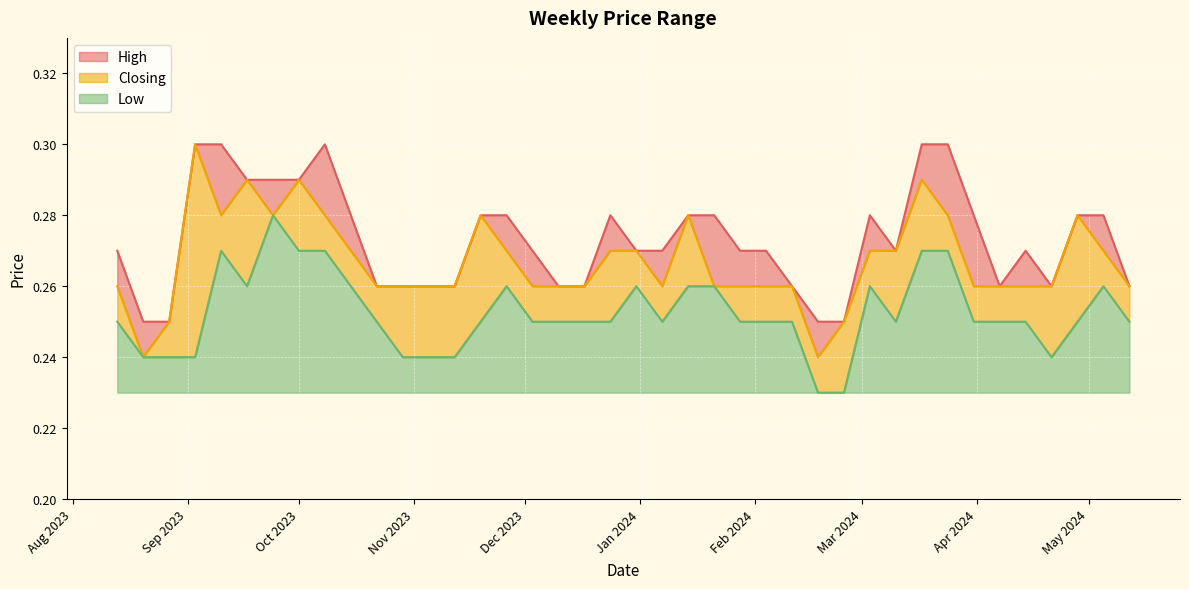

Count the High values in the range 0 to 1.

40